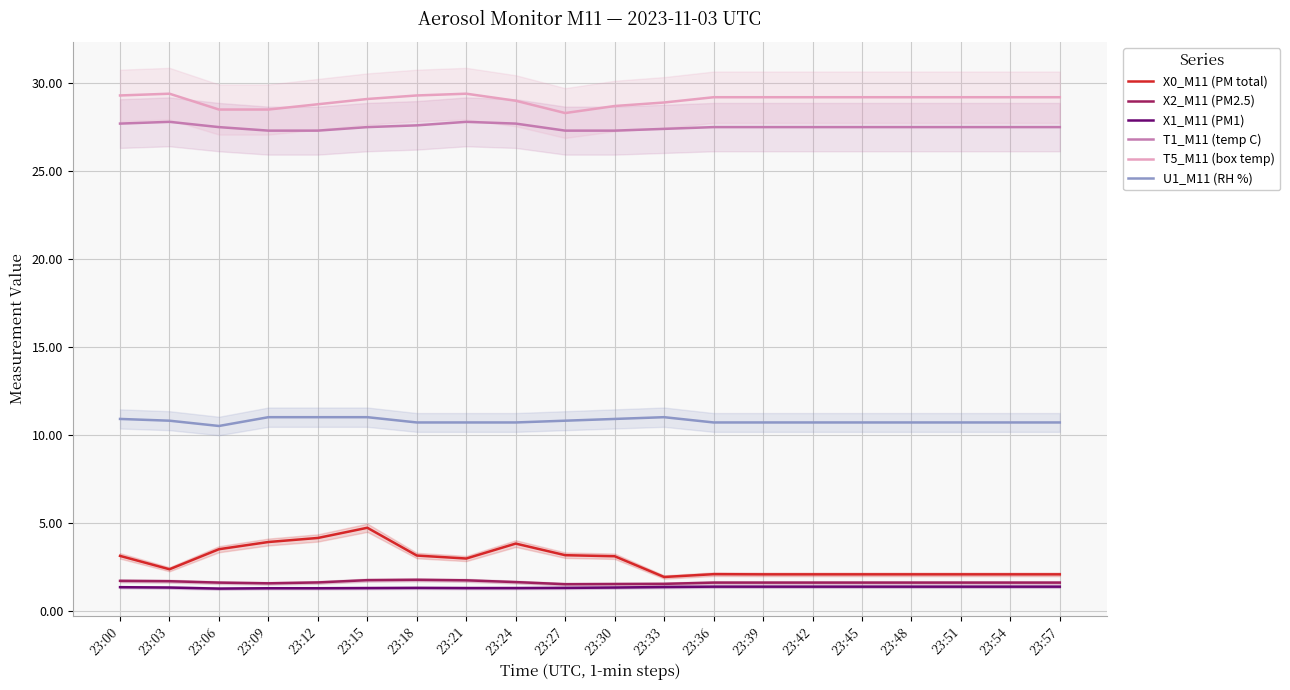

Where is T1_M11 (temp C) nearest to the value 27?

23:09